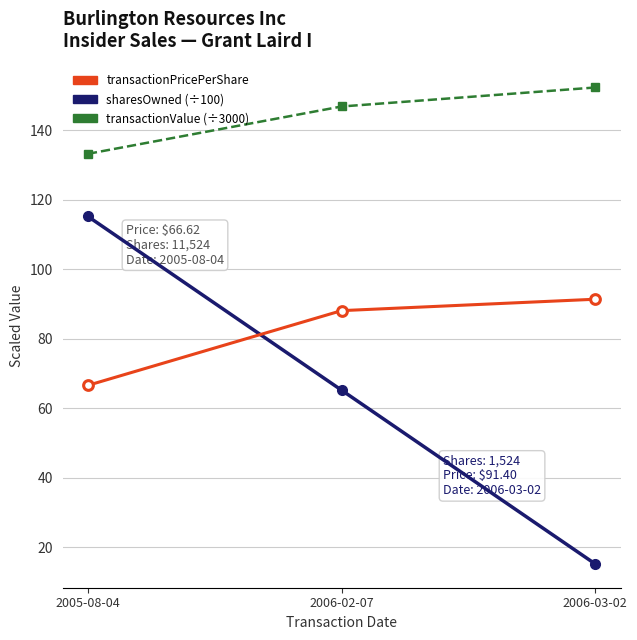

What is the spread (max minus min) of values at 2005-08-04?

66.6